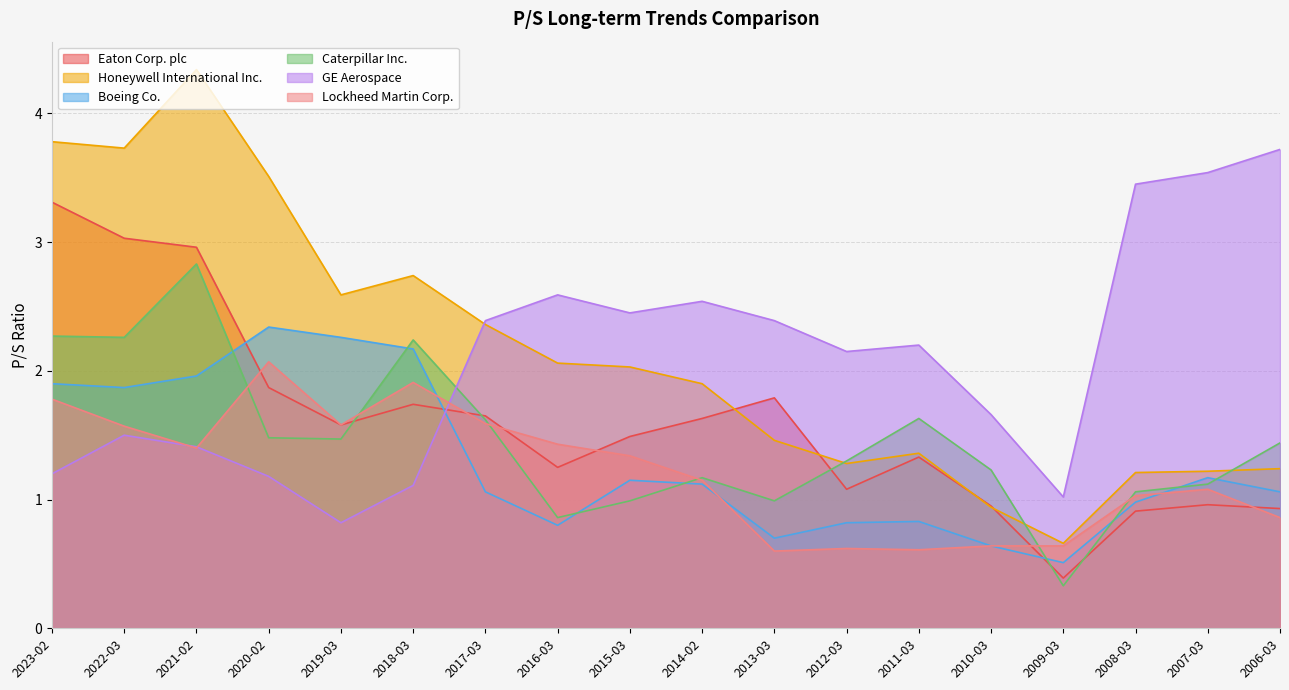

What is the difference between the GE Aerospace values at 2016-03 and 2013-03?

0.2